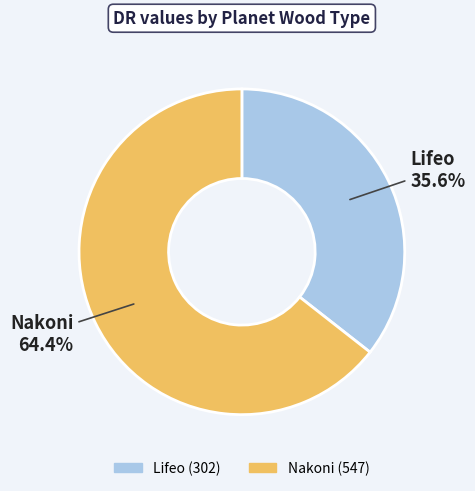

How much of the chart is everything except Lifeo?

64.4%